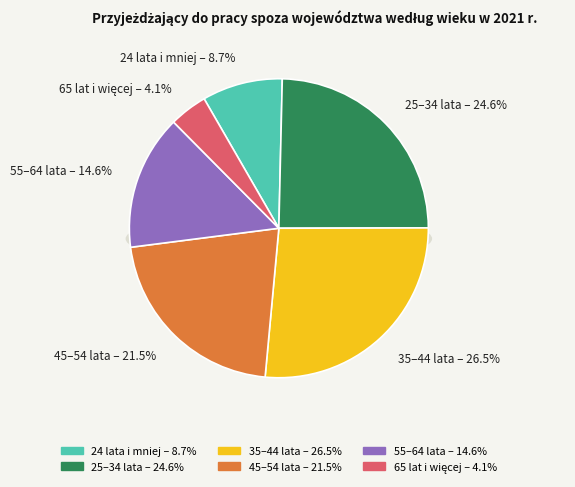

Count the number of slices in the pie.

6